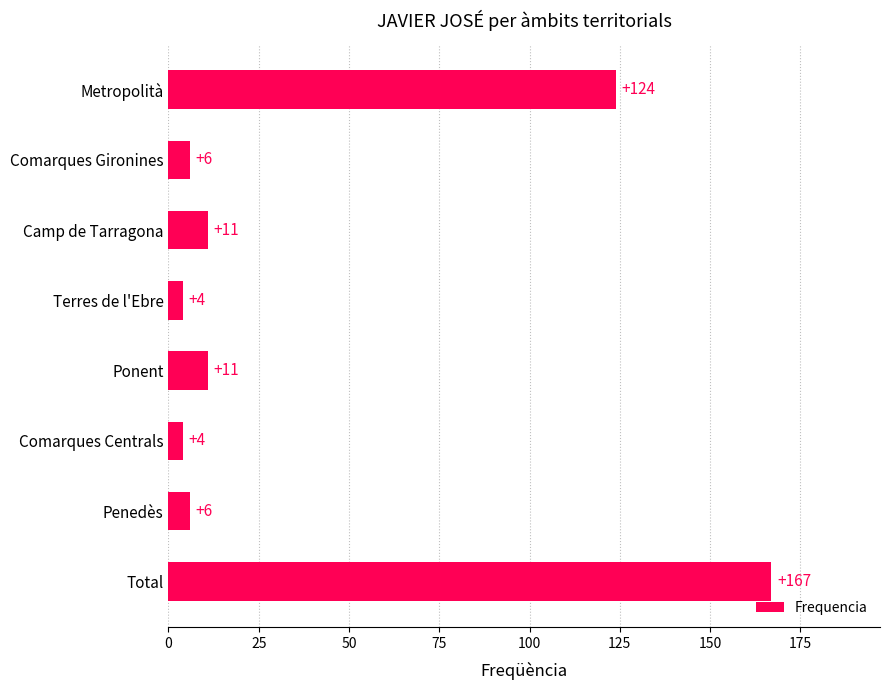

What is the ratio of the value at Ponent to the value at Comarques Gironines?

1.8